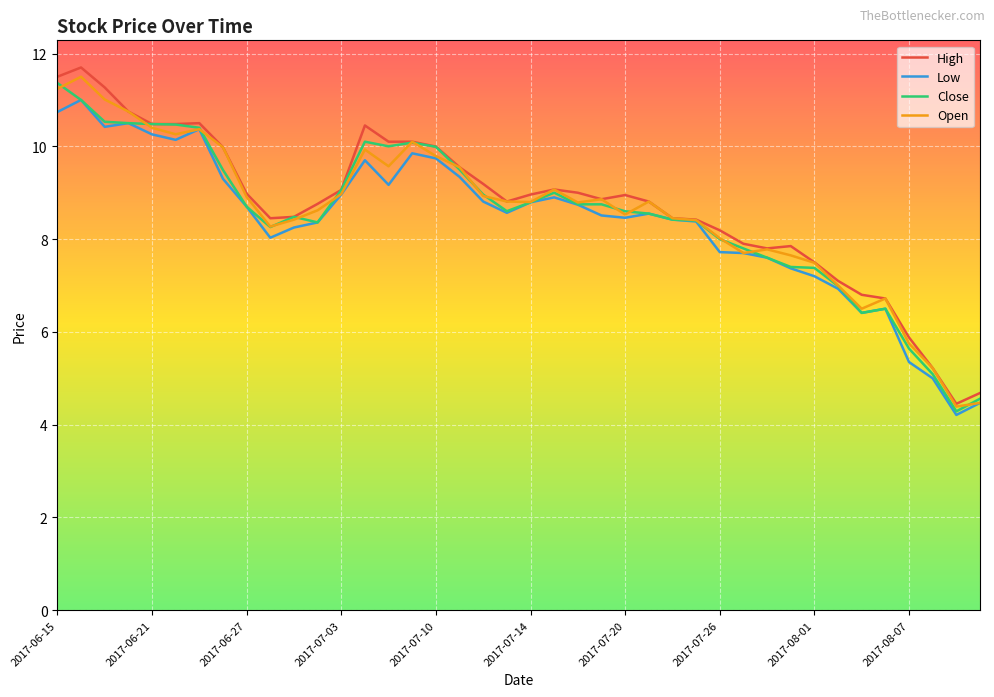

True or false: High and Open intersect in this chart.

False